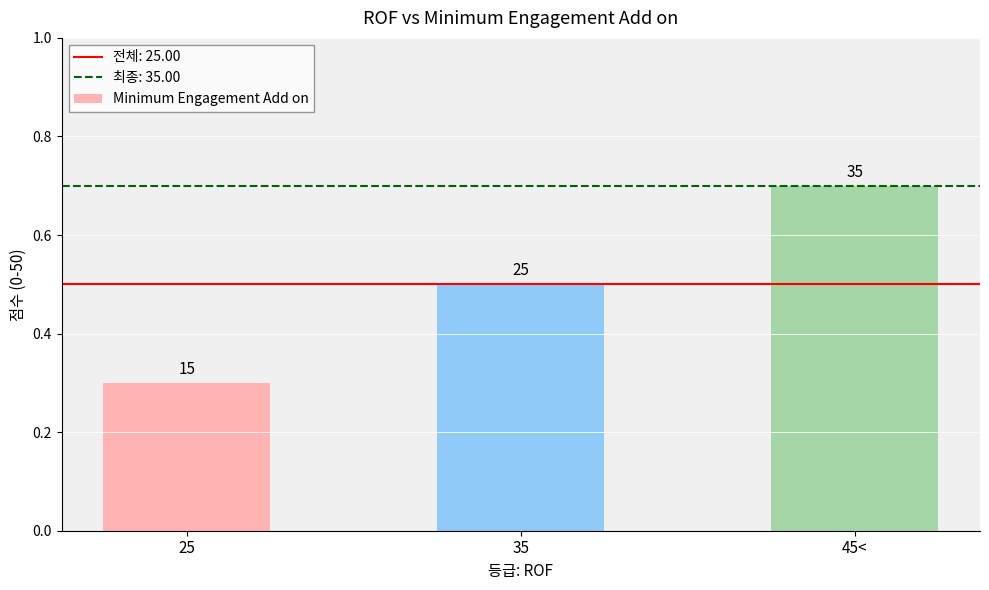

What is the change in value from 25 to 45<?

+20